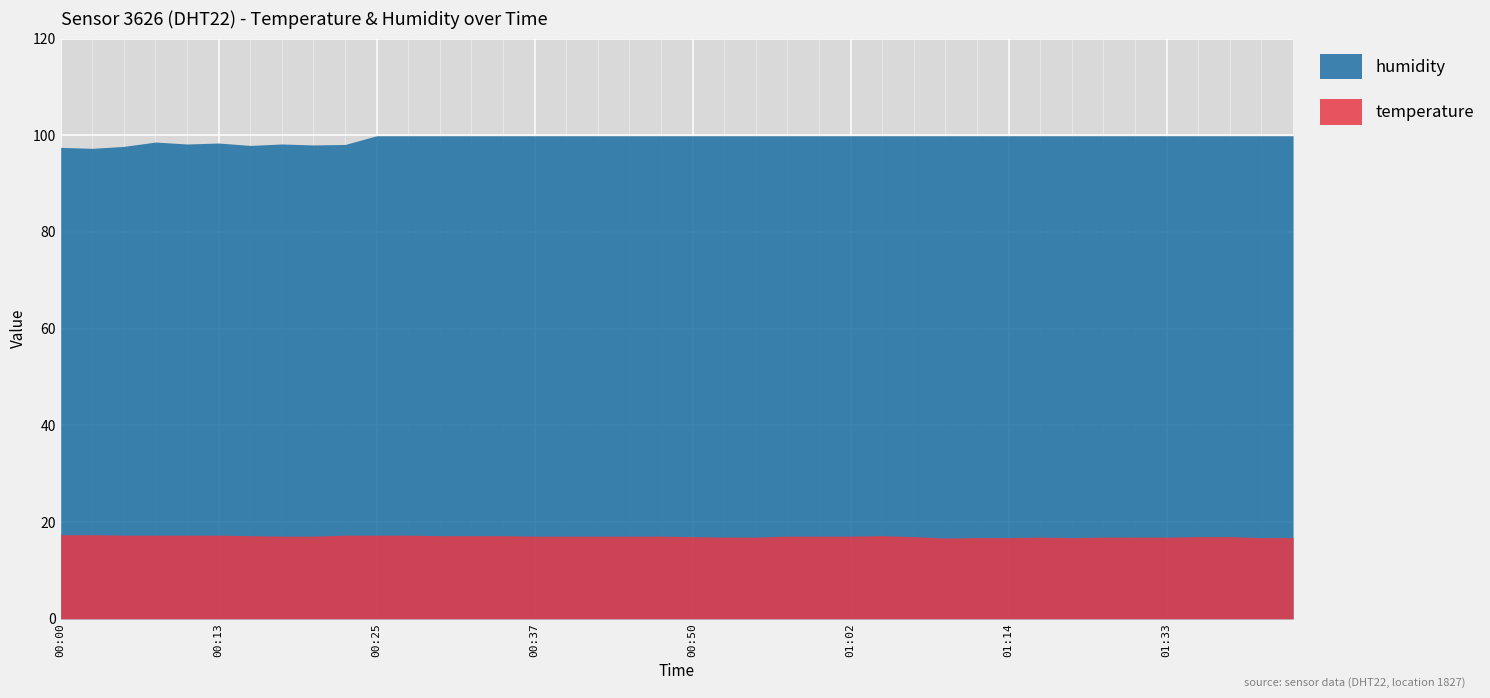

Reading right to left, transcribe all the data shown in this chart.

temperature: 01:43=16.8	01:40=16.8	01:38=17.0	01:35=17.0	01:33=16.9	01:30=16.9	01:28=16.9	01:25=16.8	01:17=16.9	01:14=16.8	01:12=16.8	01:09=16.7	01:07=17.0	01:04=17.2	01:02=17.1	00:59=17.1	00:57=17.1	00:54=16.9	00:52=16.9	00:50=17.0	00:47=17.1	00:45=17.1	00:42=17.1	00:40=17.1	00:37=17.1	00:34=17.2	00:32=17.2	00:30=17.2	00:27=17.3	00:25=17.3	00:22=17.3	00:20=17.1	00:17=17.1	00:15=17.2	00:13=17.3	00:10=17.3	00:08=17.3	00:05=17.3	00:03=17.4	00:00=17.4
humidity: 01:43=99.9	01:40=99.9	01:38=99.9	01:35=99.9	01:33=99.9	01:30=99.9	01:28=99.9	01:25=99.9	01:17=99.9	01:14=99.9	01:12=99.9	01:09=99.9	01:07=99.9	01:04=99.9	01:02=99.9	00:59=99.9	00:57=99.9	00:54=99.9	00:52=99.9	00:50=99.9	00:47=99.9	00:45=99.9	00:42=99.9	00:40=99.9	00:37=99.9	00:34=99.9	00:32=99.9	00:30=99.9	00:27=99.9	00:25=99.9	00:22=98.1	00:20=98.0	00:17=98.2	00:15=97.9	00:13=98.4	00:10=98.2	00:08=98.6	00:05=97.7	00:03=97.3	00:00=97.5